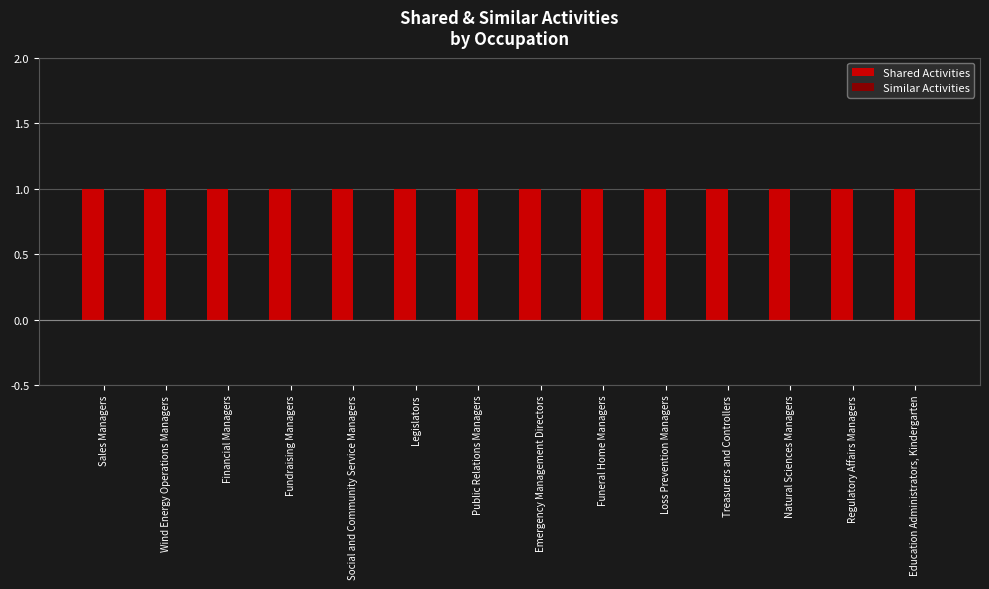

List the labels in order of Similar Activities value, largest first.

Sales Managers, Wind Energy Operations Managers, Financial Managers, Fundraising Managers, Social and Community Service Managers, Legislators, Public Relations Managers, Emergency Management Directors, Funeral Home Managers, Loss Prevention Managers, Treasurers and Controllers, Natural Sciences Managers, Regulatory Affairs Managers, Education Administrators, Kindergarten